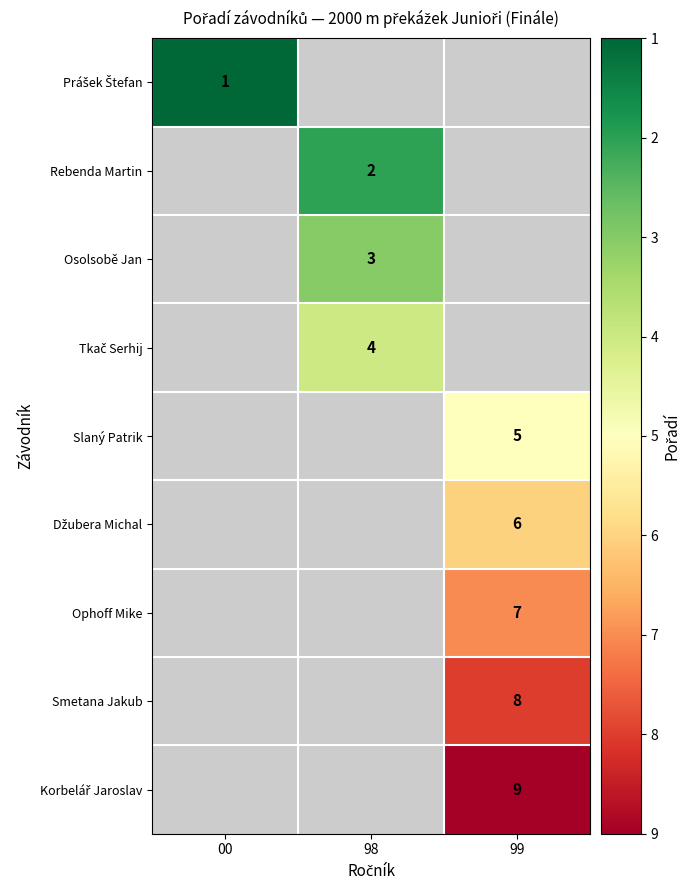

The Rebenda Martin series shows 2 at 98. True or false?

True